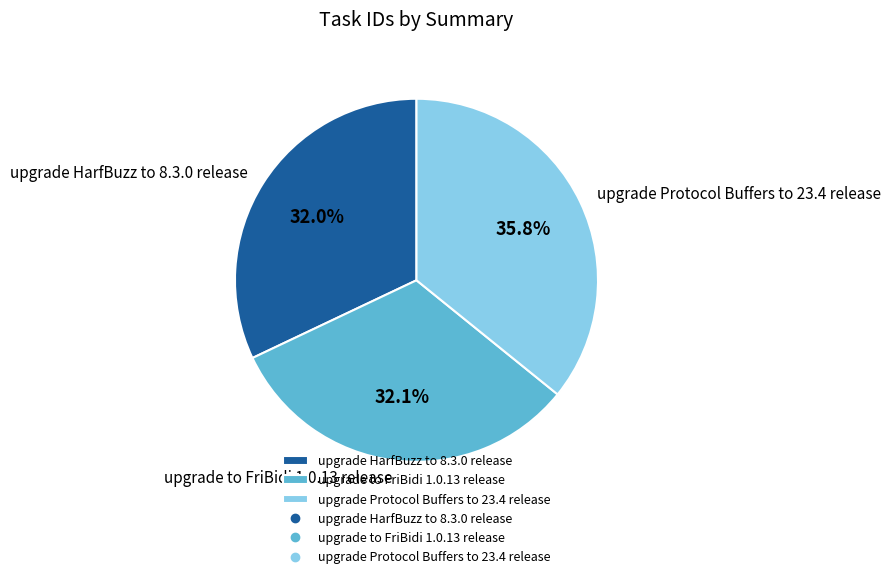

Combined, do upgrade to FriBidi 1.0.13 release and upgrade HarfBuzz to 8.3.0 release account for over 50%?

Yes